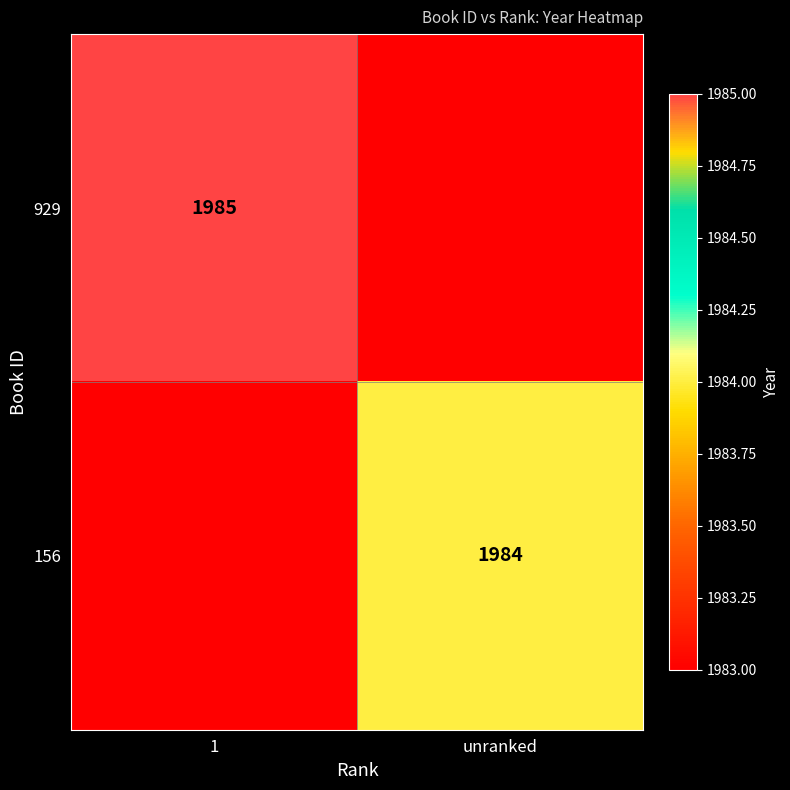

The value of 156 at unranked is 1984. True or false?

True